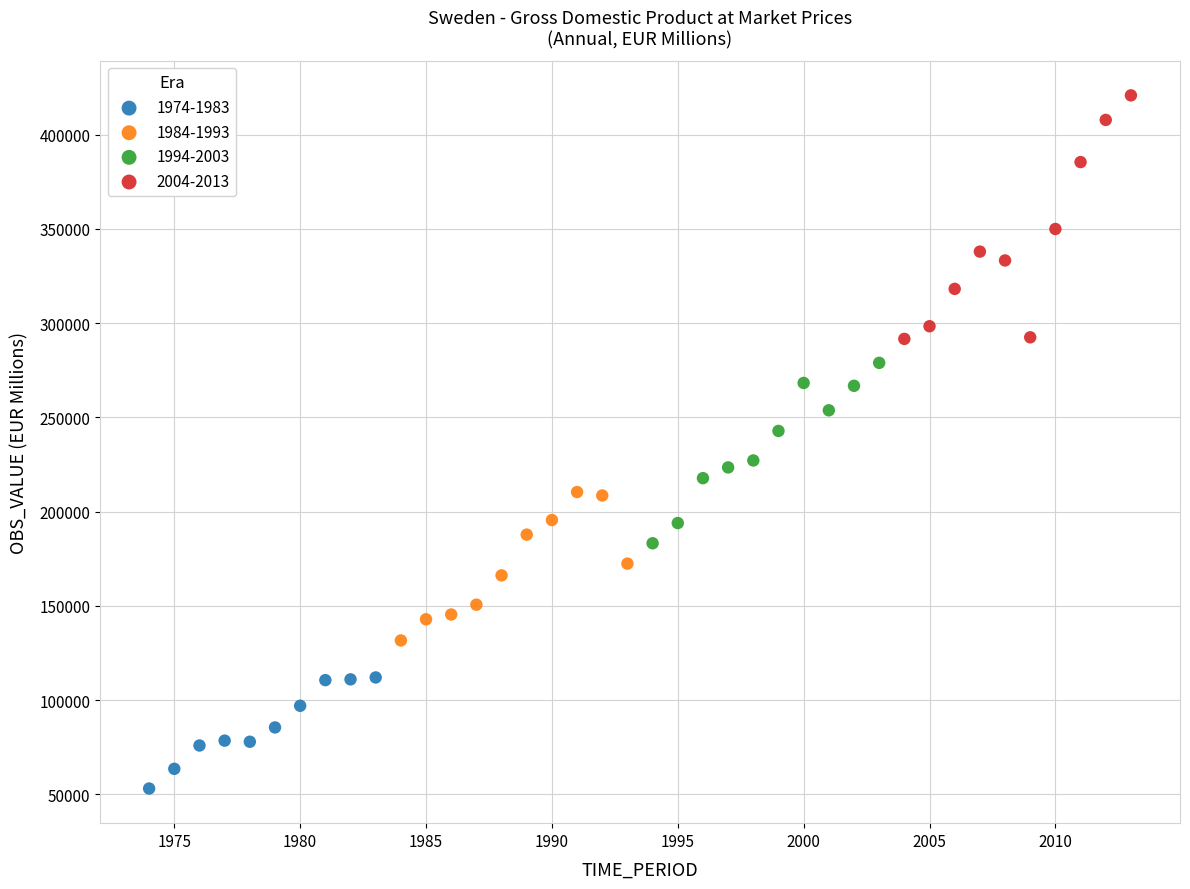

Which series reaches the minimum Y coordinate?

1974-1983